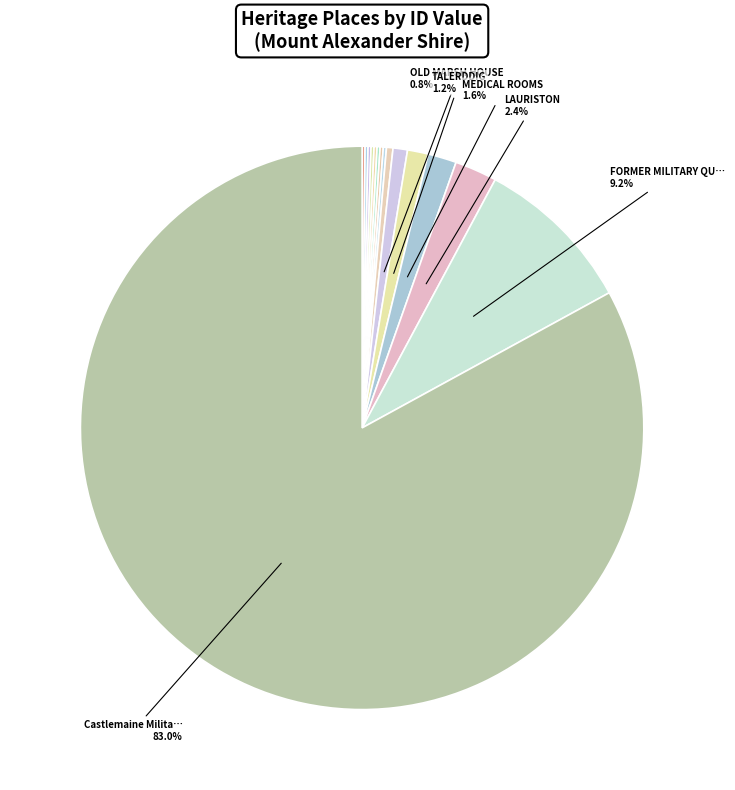

Which slice is the largest?

Castlemaine Military Quarters